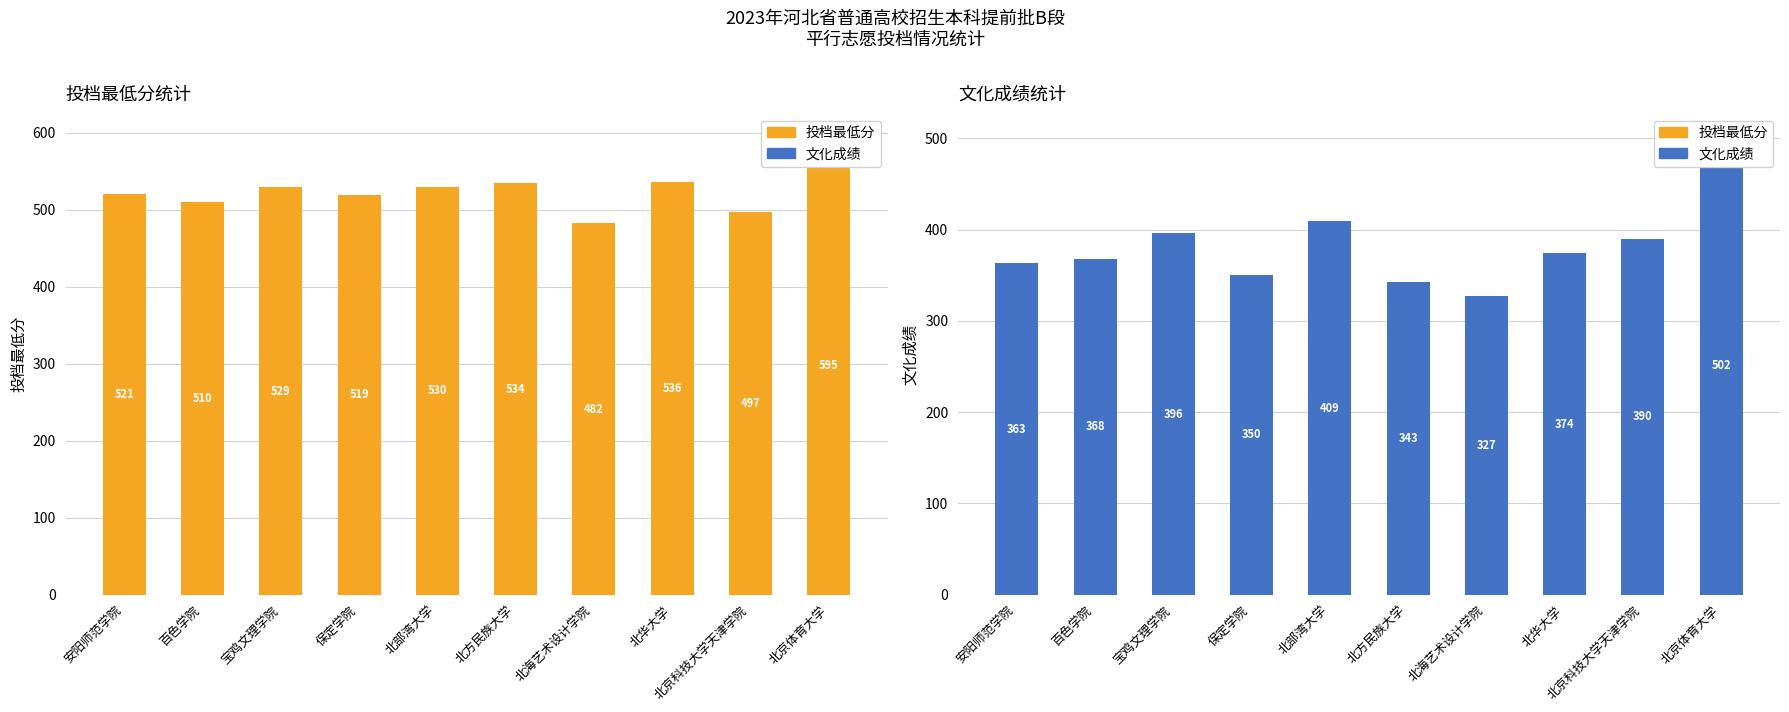

How many data points does each series have?

10